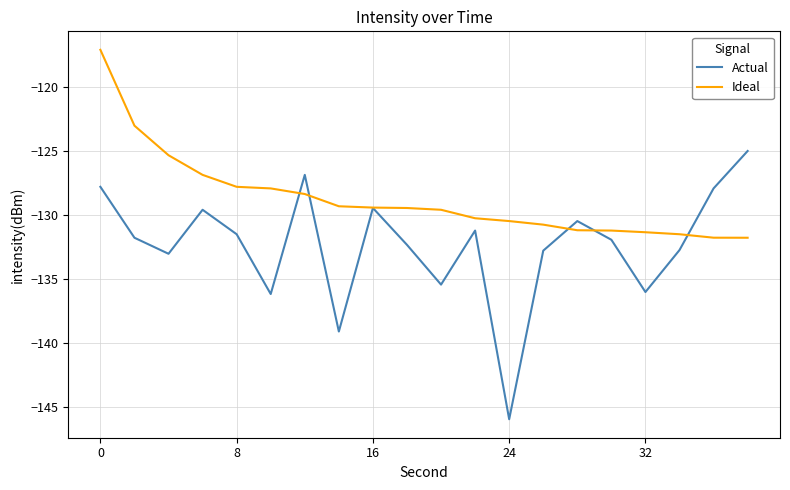

List the series in order of their peak value, highest first.

Ideal, Actual